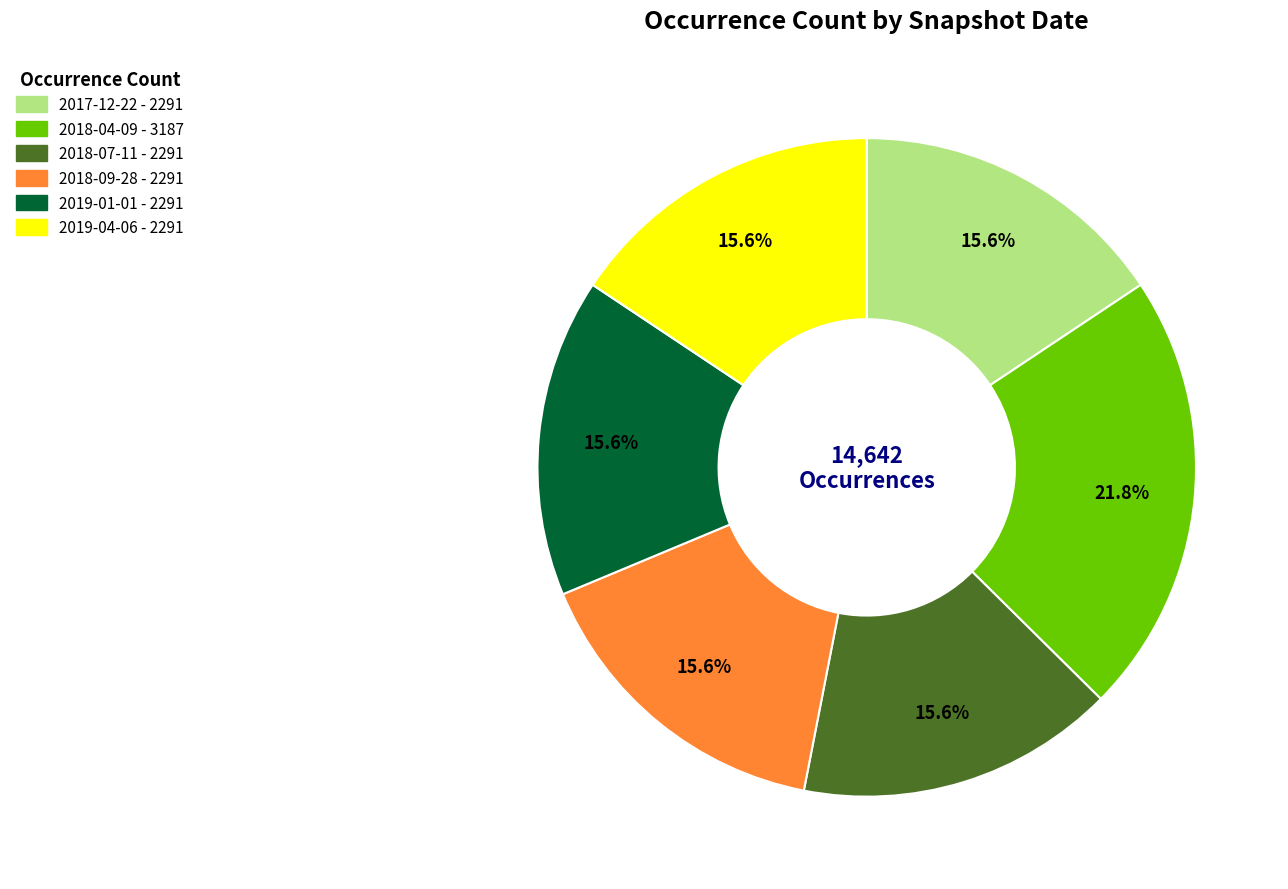

Which slice is the largest?

2018-04-09